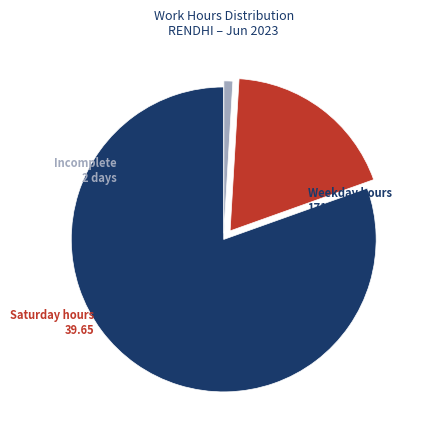

How many segments does this pie chart have?

3